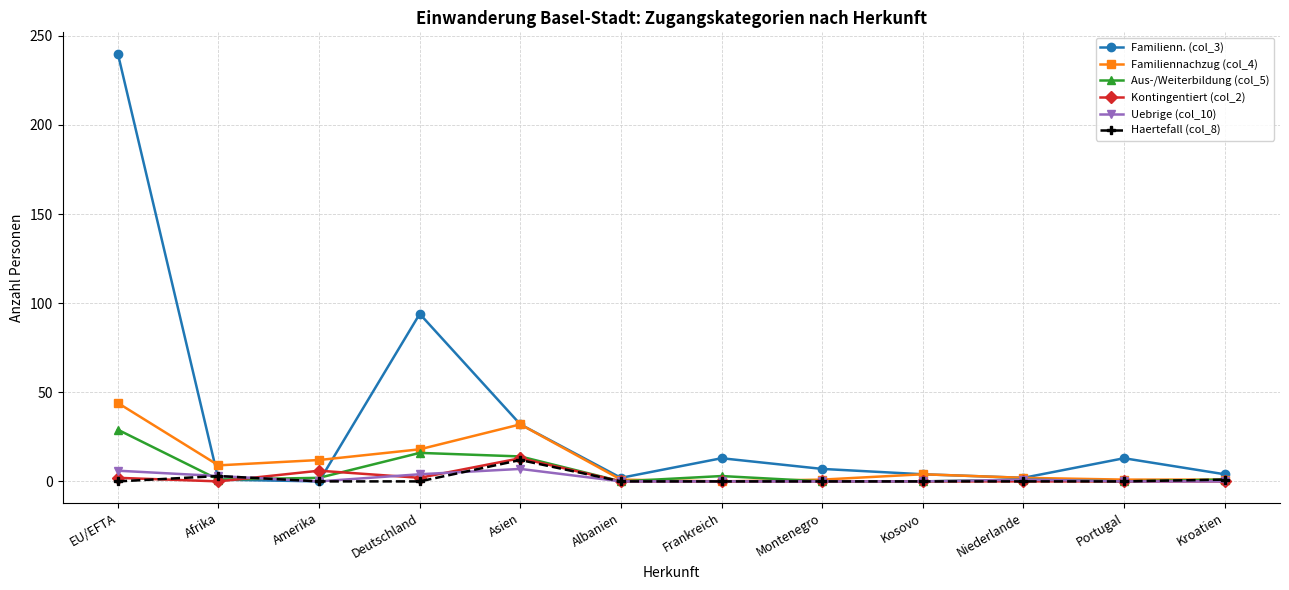

Count the number of data series in this chart.

6